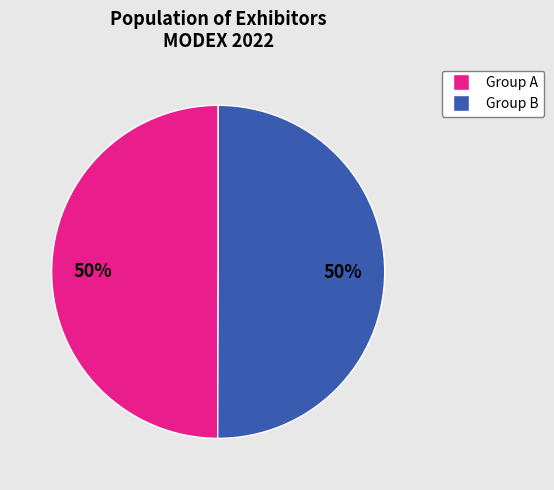

To the nearest percent, what is the average slice percentage?

50%